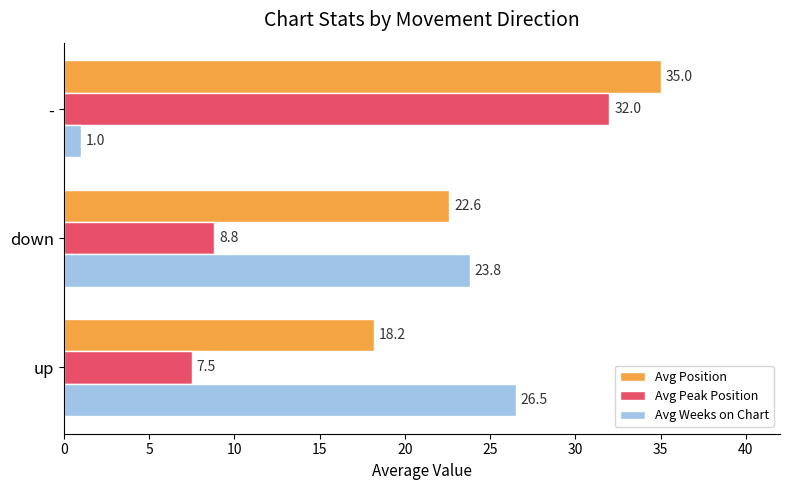

List the labels in order of Avg Weeks on Chart value, smallest first.

-, down, up